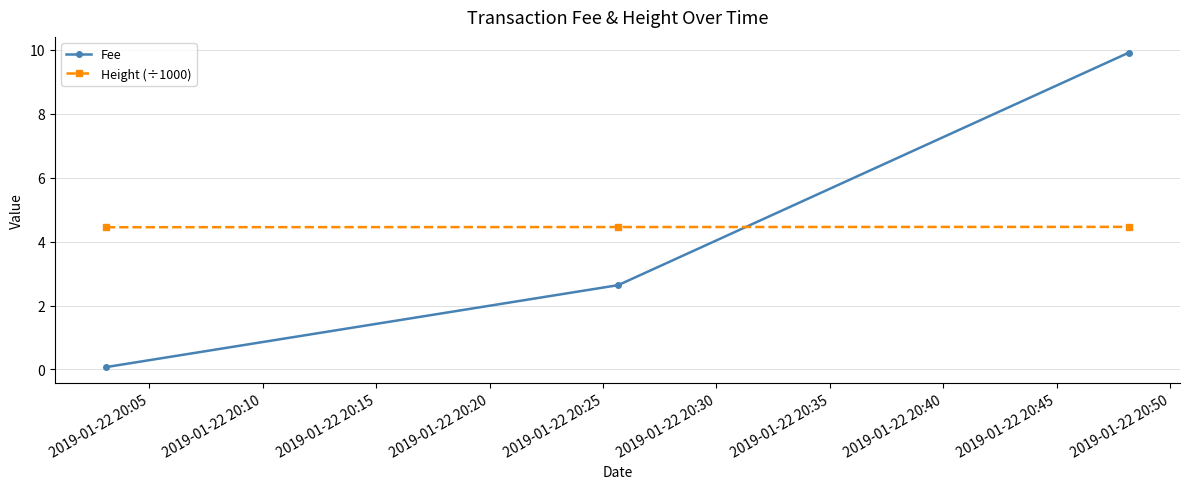

Rank the series by their maximum value, from highest to lowest.

Fee, Height (÷1000)